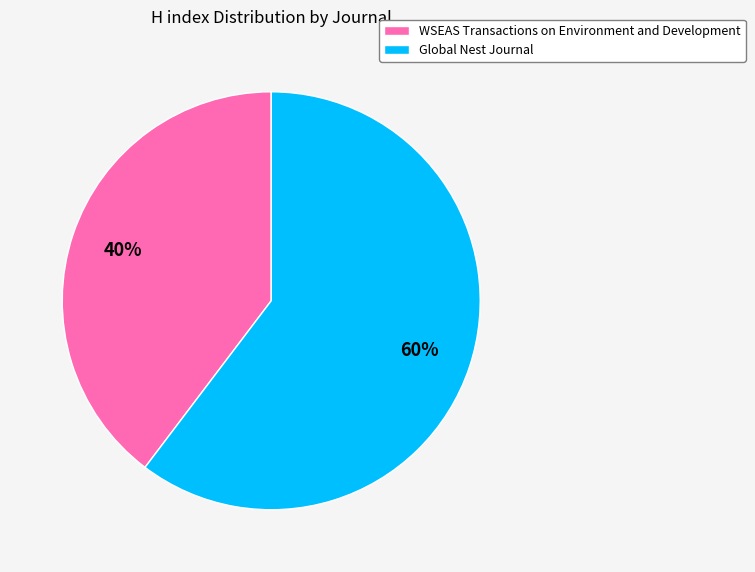

To the nearest percent, what is the average slice percentage?

50%